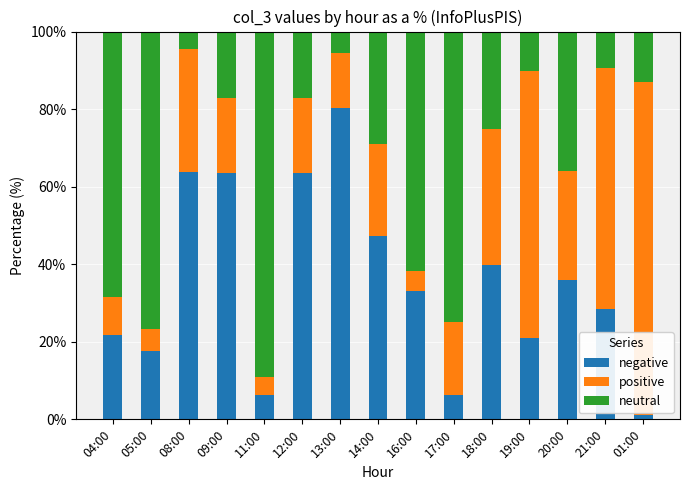

What is the sum of all negative values?

530.0